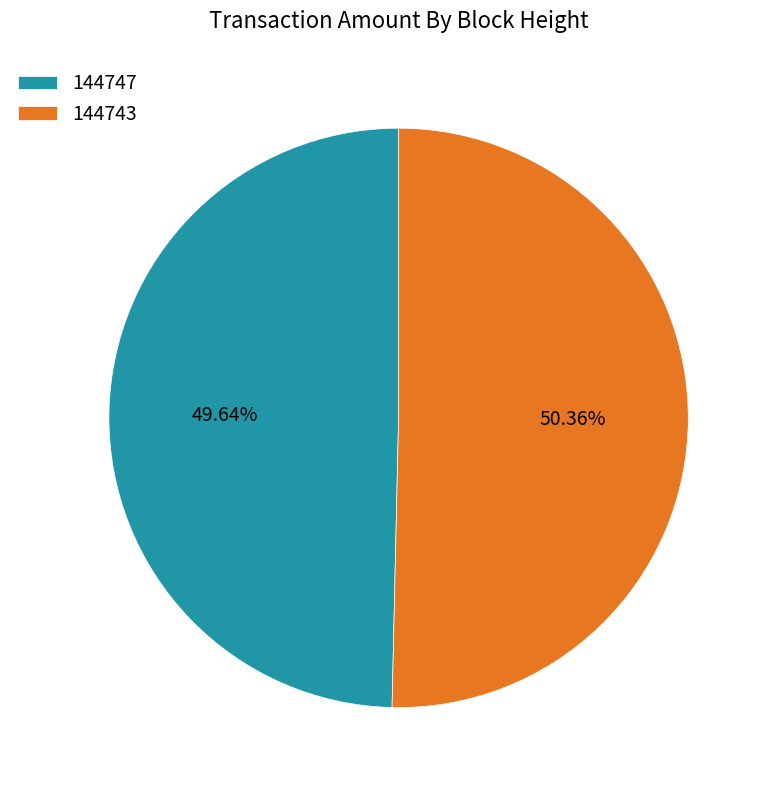

Is 144743 the majority of the pie?

Yes